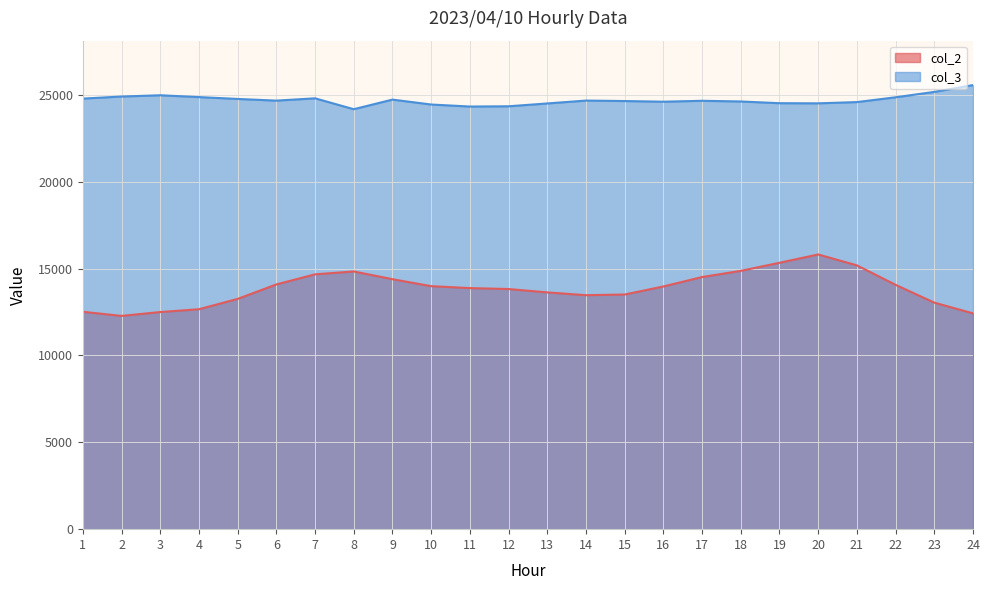

At which label does col_3 reach its peak?

24